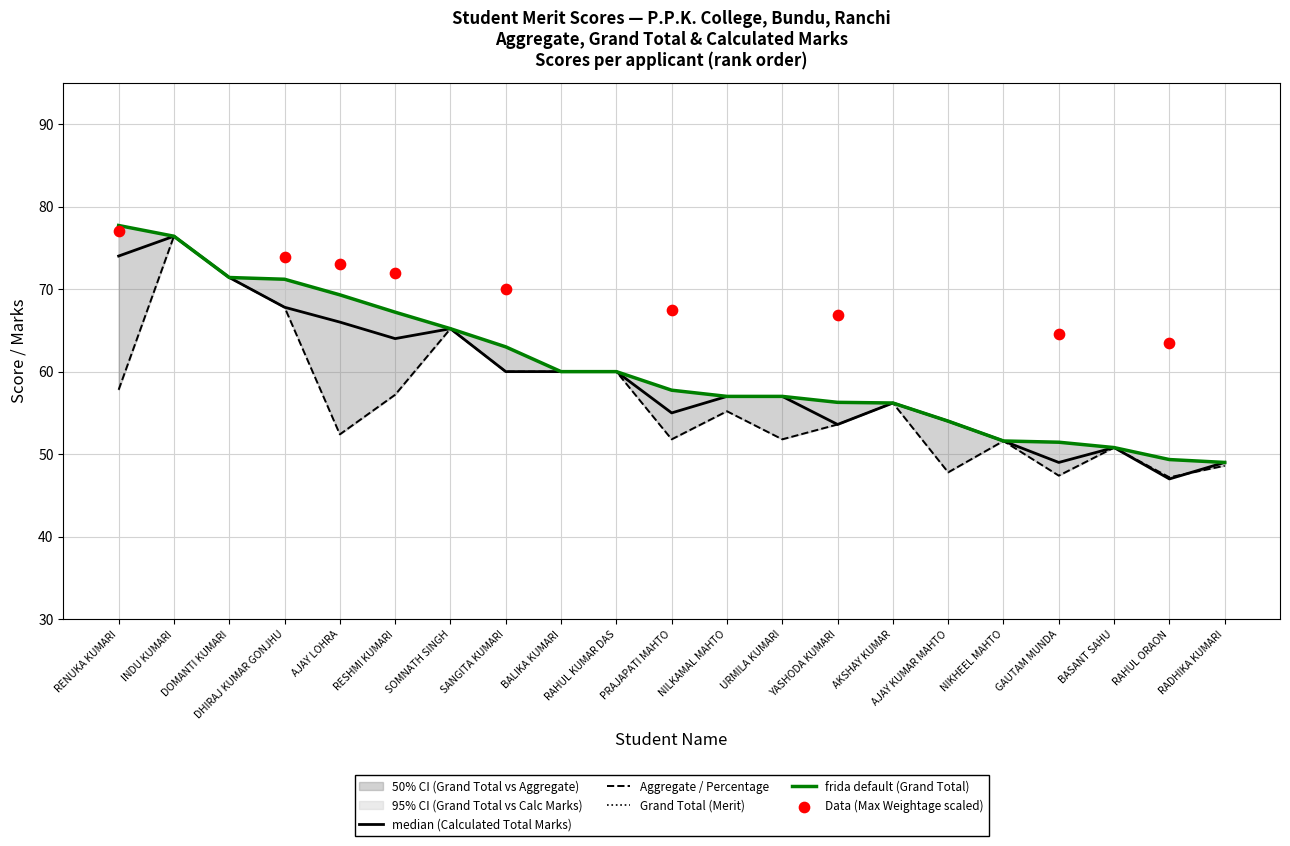

At which category is the sum across all series the highest?

INDU KUMARI